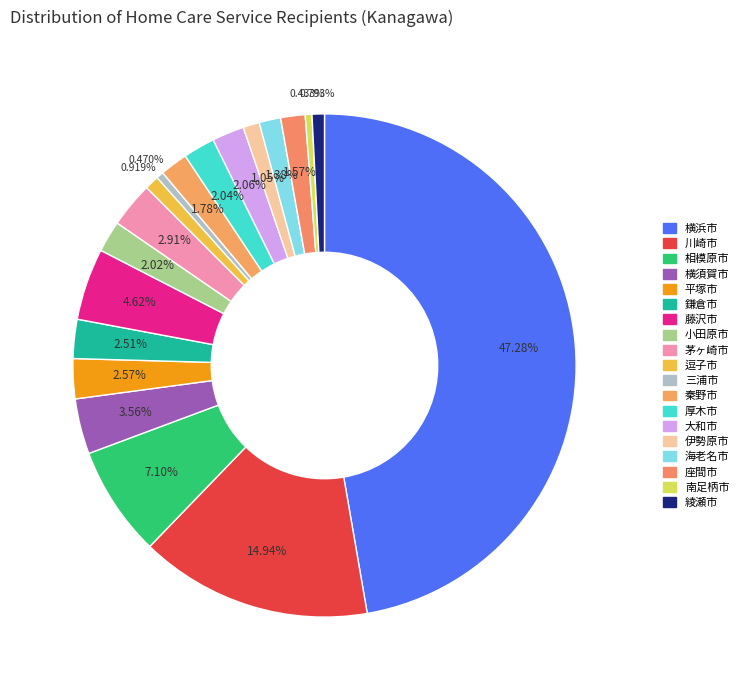

True or false: 海老名市 accounts for 1% of the total.

True